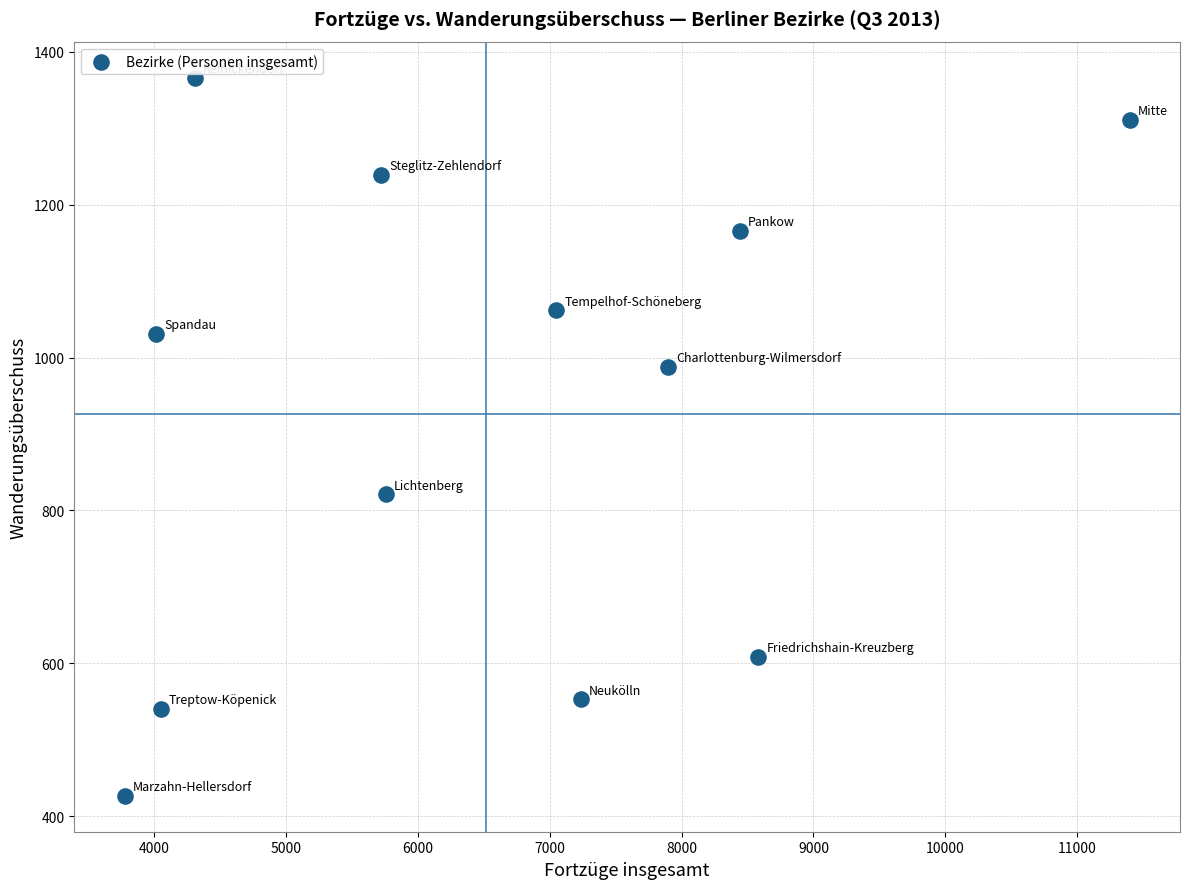

What is the average Y value?

926